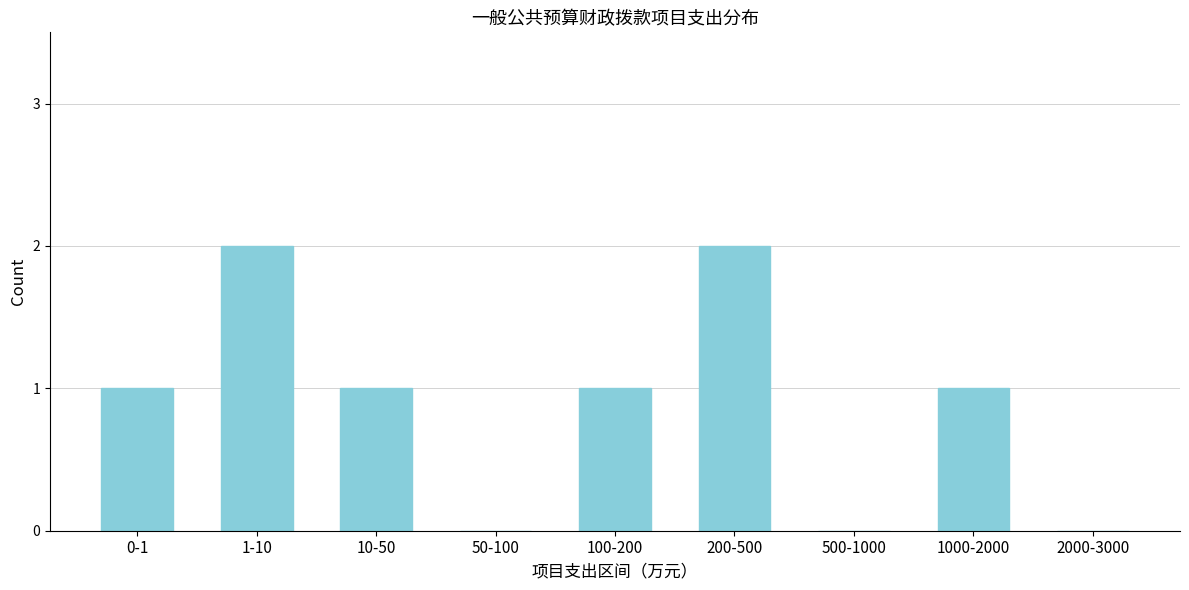

Reading left to right, list all the values displayed in this chart.

0-1=1	1-10=2	10-50=1	50-100=0	100-200=1	200-500=2	500-1000=0	1000-2000=1	2000-3000=0